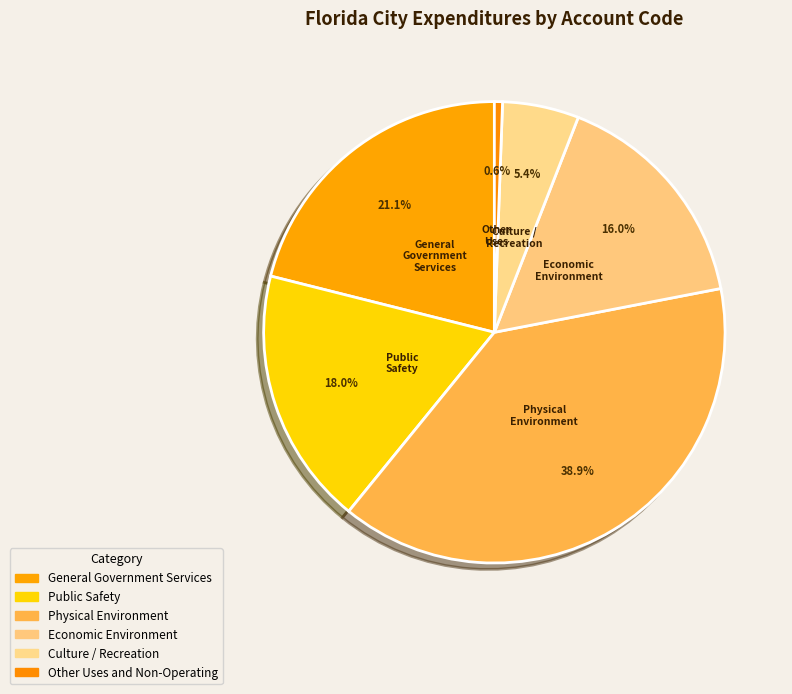

Count the number of slices in the pie.

6